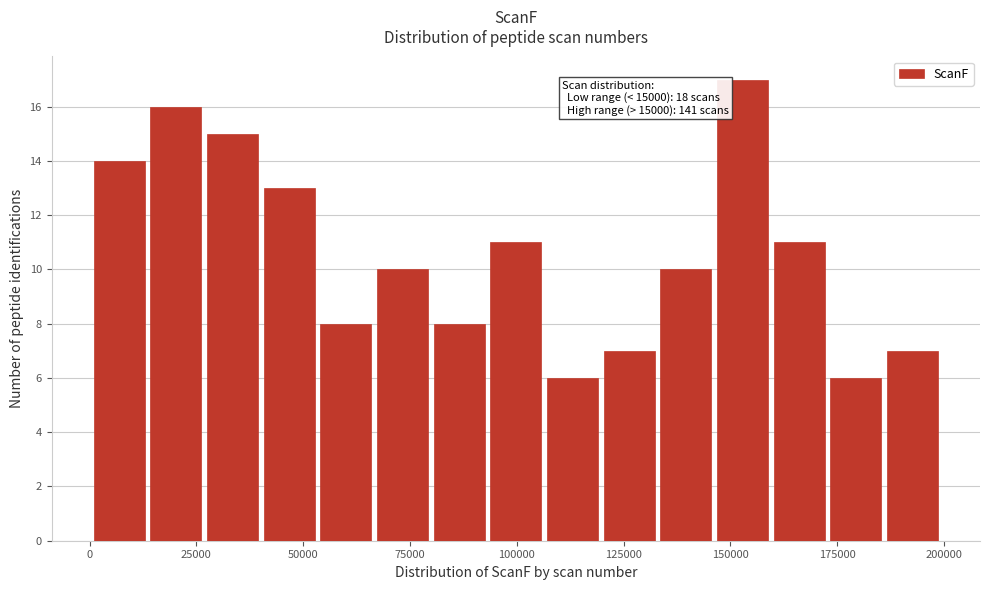

Around what value on the x-axis is the tallest bar? Give the approximate position of its centre, as read against the axis.

155000